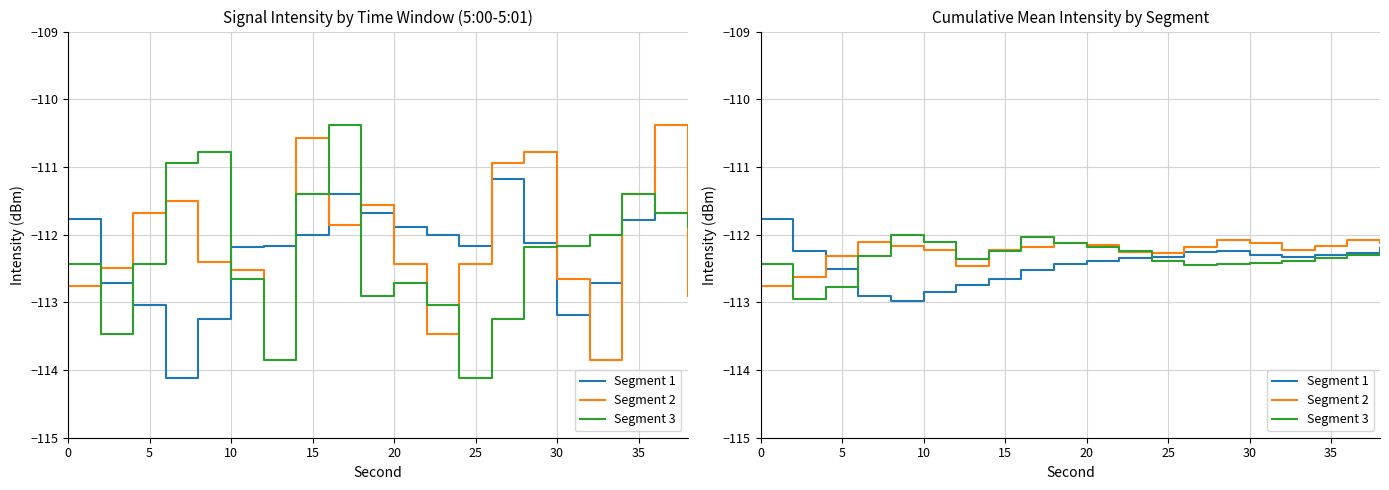

How many lines are shown in the chart?

3